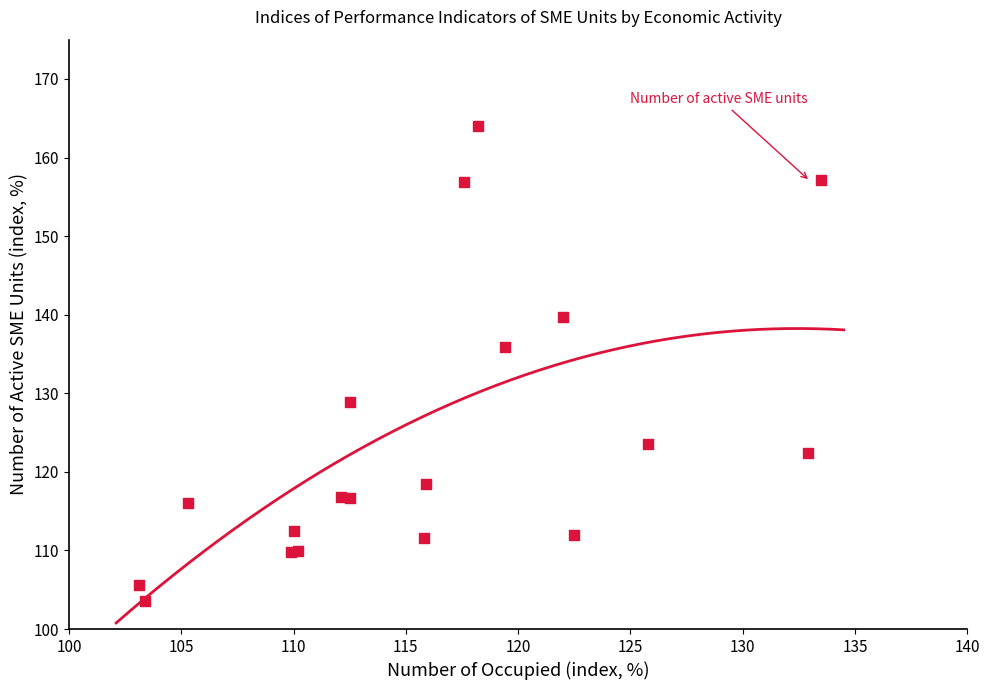

What Y value in the scatter plot is closest to 133?

135.9